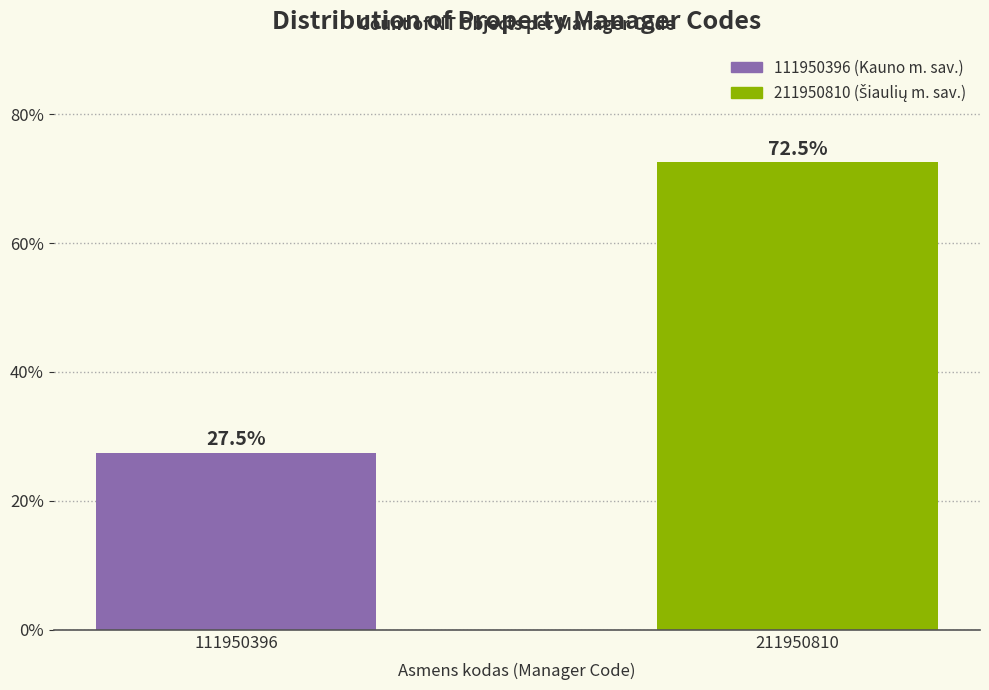

Reading left to right, extract all data points from this chart.

27.5	72.5